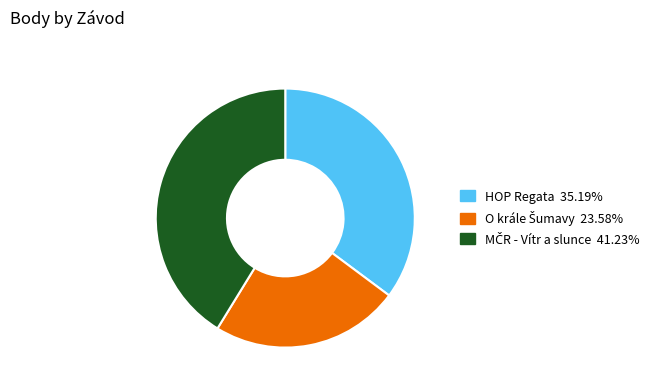

Does any single category account for the majority?

No